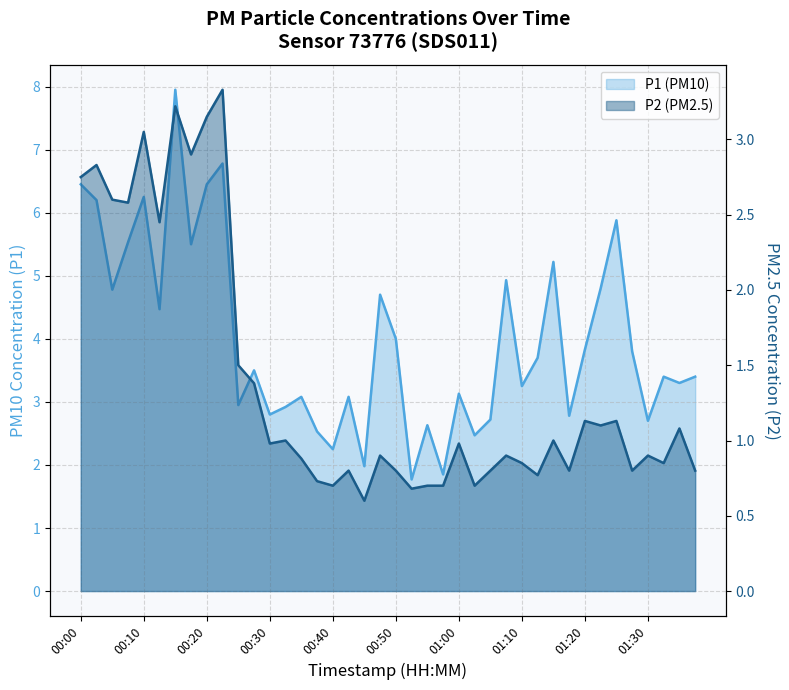

Which category has the lowest value across all series?

00:45